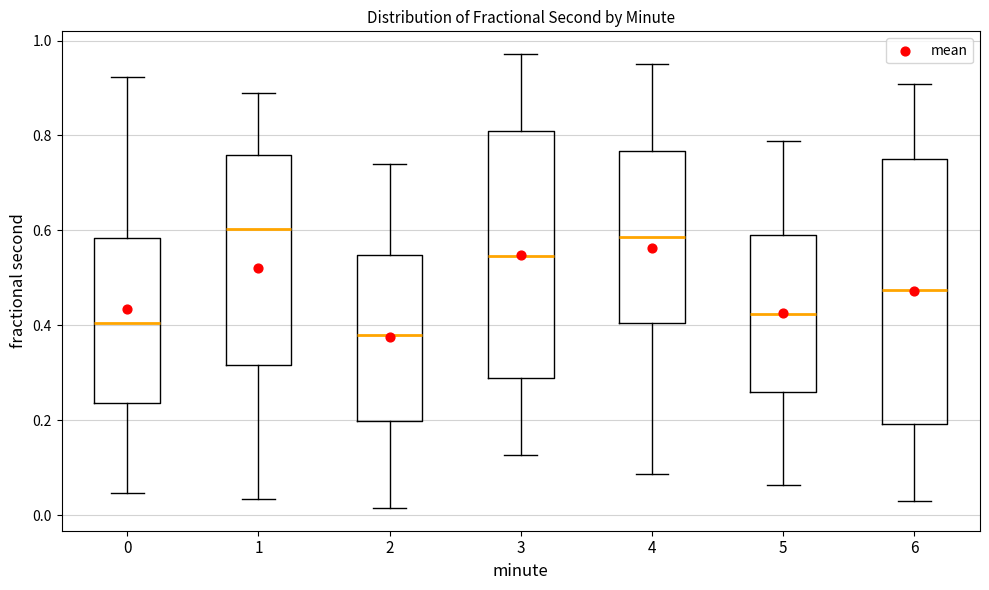

Where does the upper whisker of the box at x = 2 end on the y-axis? The values are not printed on the chart, so give them approximately, as read against the axis.

0.74